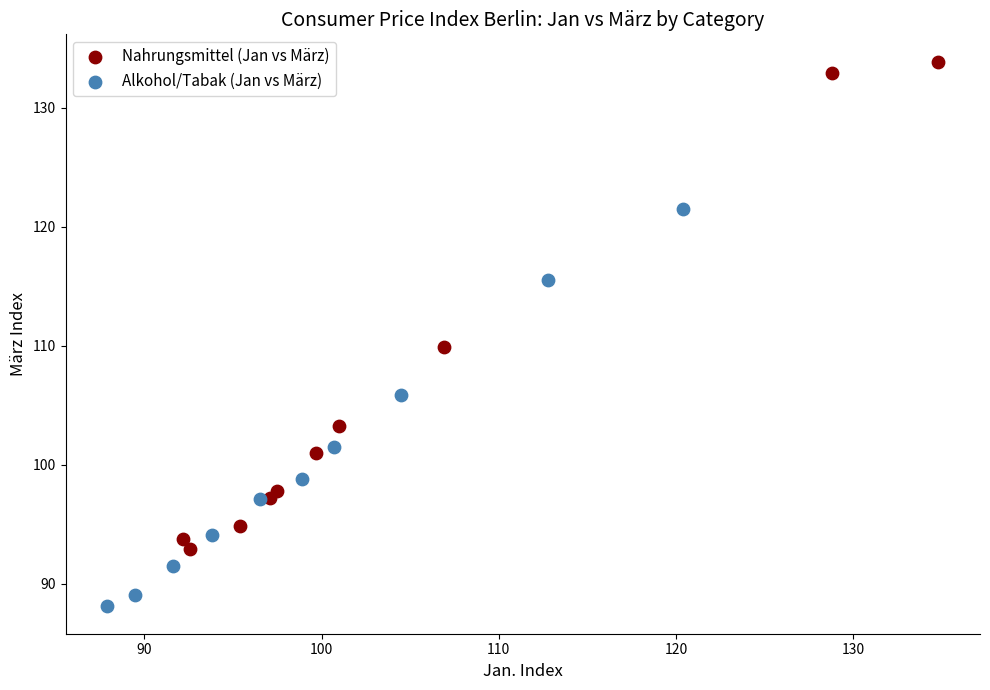

Which series has the largest Y range (max minus min)?

Nahrungsmittel (Jan vs März)